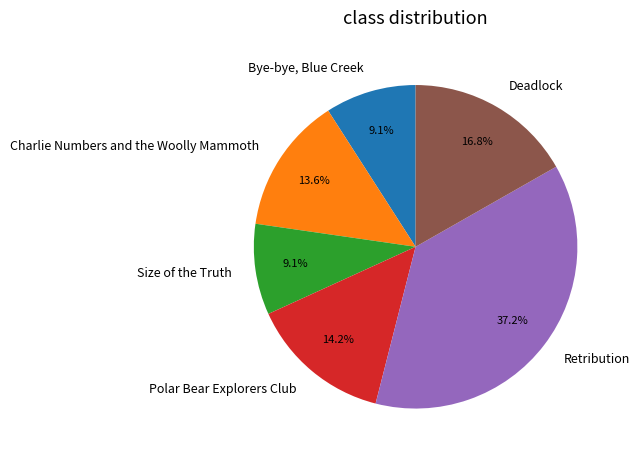

Is the sum of Polar Bear Explorers Club and Charlie Numbers and the Woolly Mammoth greater than half?

No